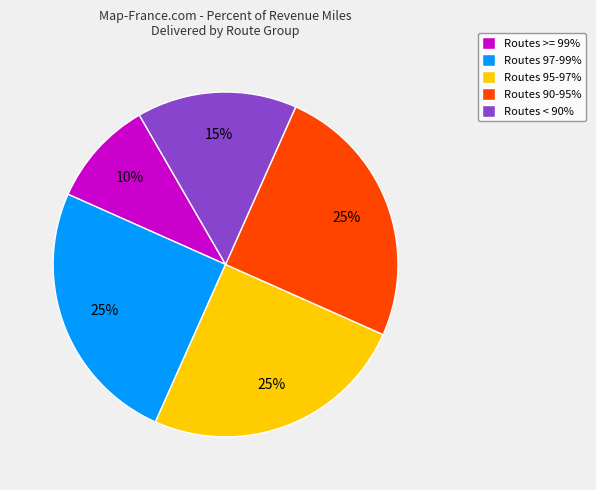

Does any single category account for the majority?

No